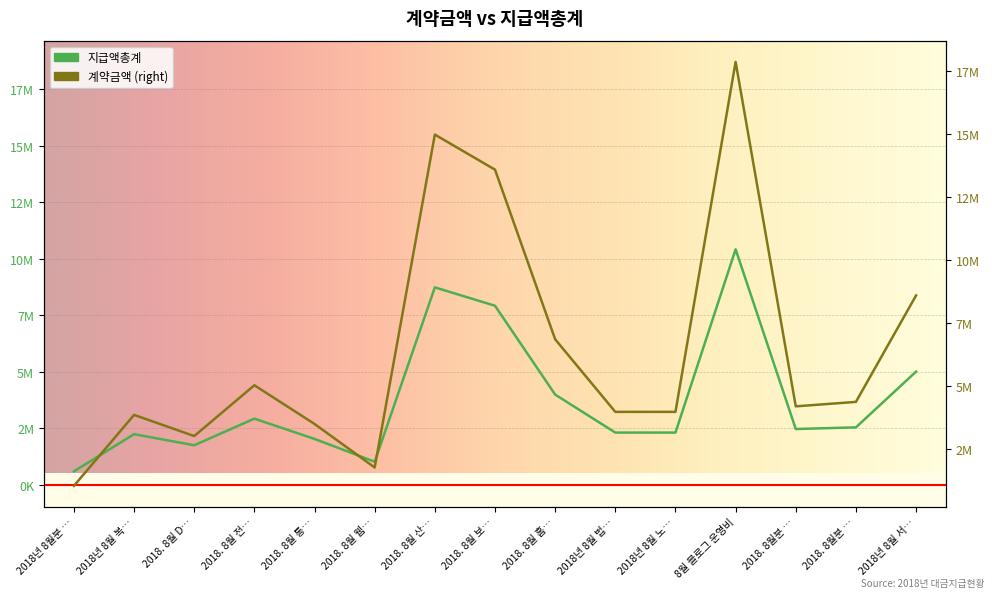

Which series has the largest total across all categories?

계약금액